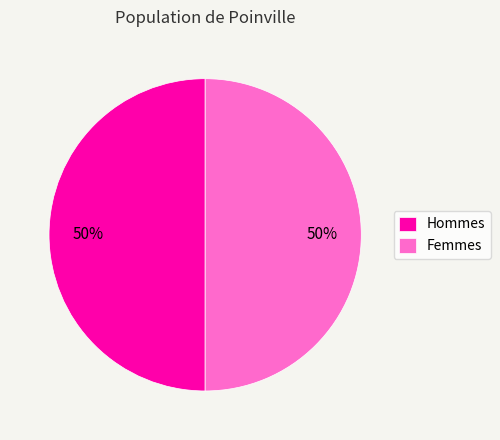

True or false: Hommes accounts for 39% of the total.

False